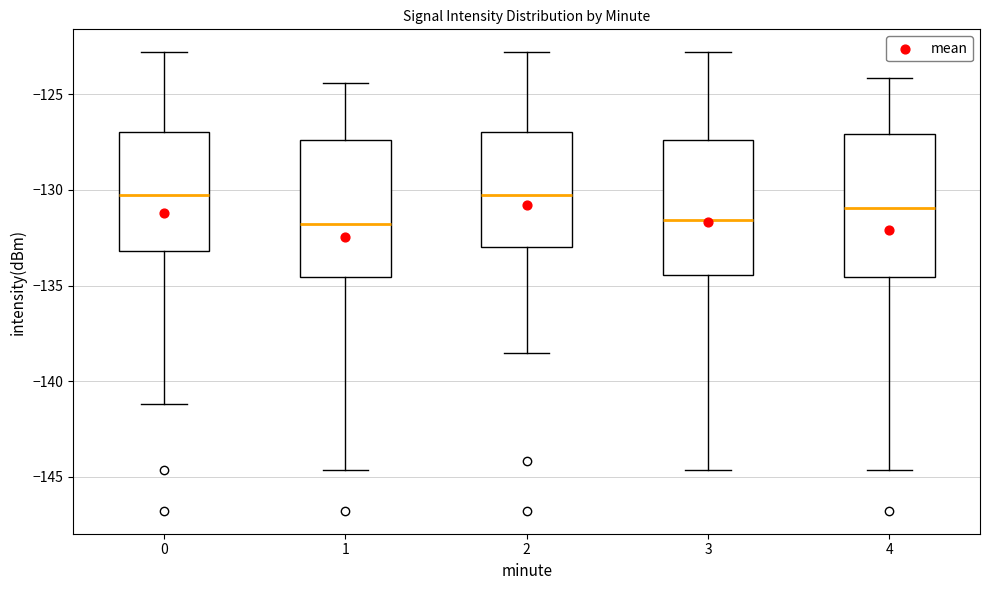

Where is the upper edge of the box at x = 1 on the y-axis? The values are not printed on the chart, so give them approximately, as read against the axis.

-127.5